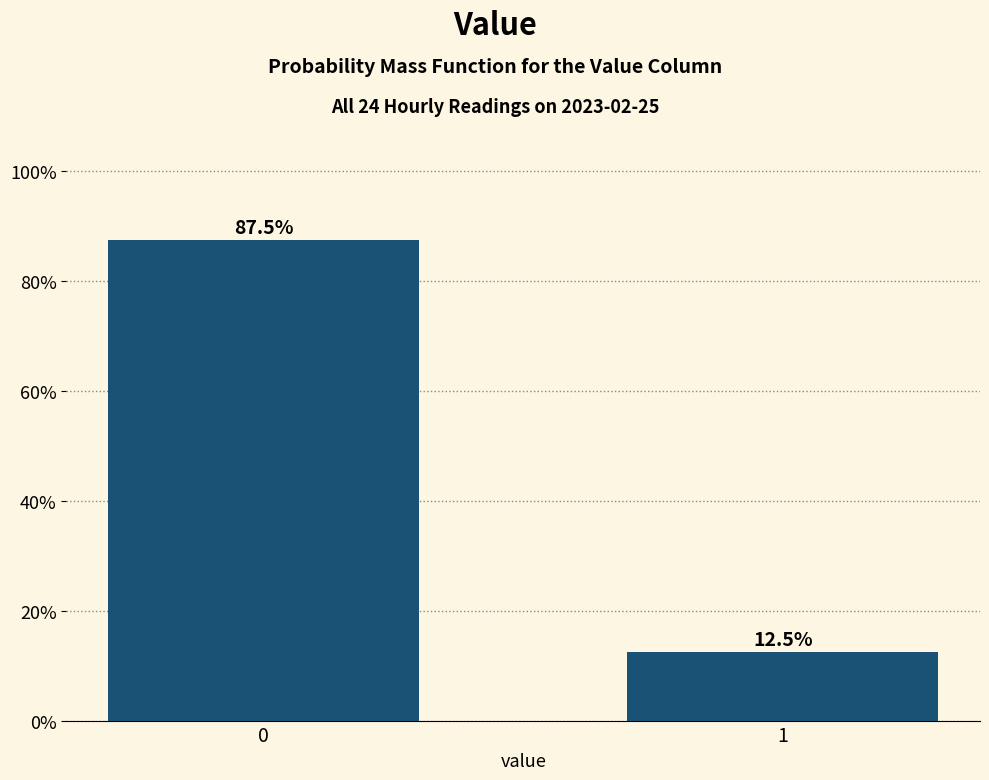

Reading left to right, transcribe all the data shown in this chart.

87.5	12.5